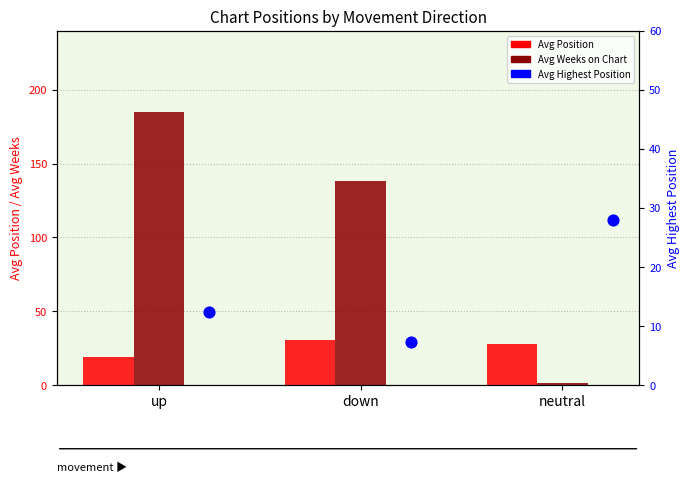

Which series has the largest total across all categories?

Avg Weeks on Chart